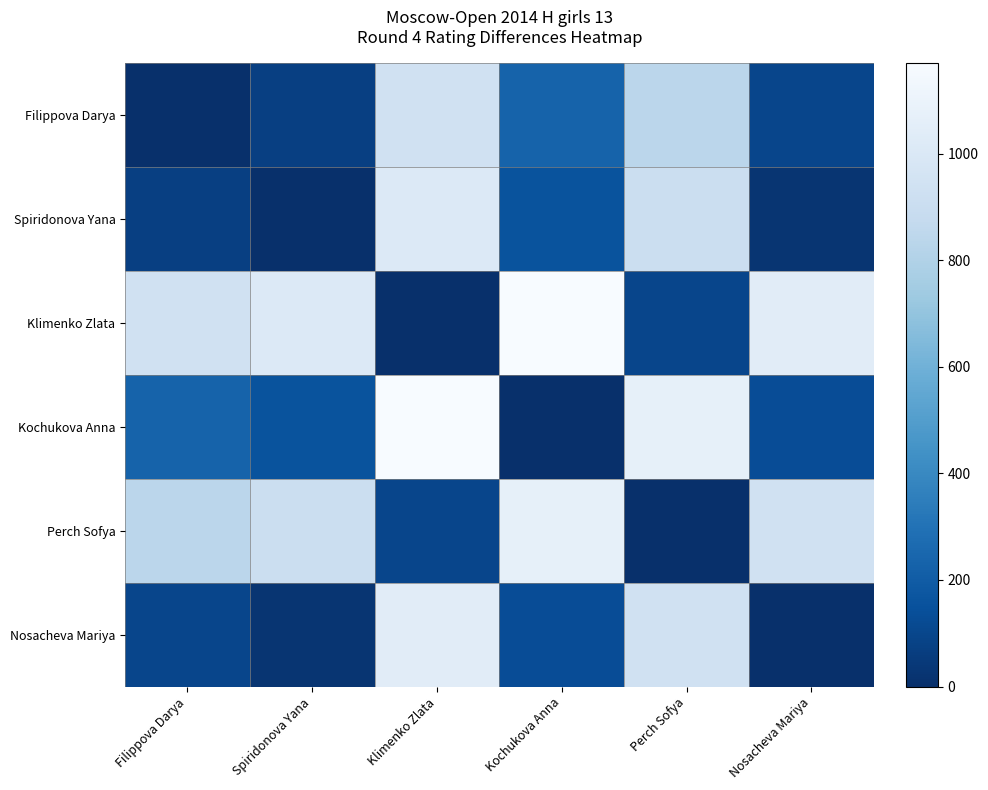

Reading left to right, list all the values displayed in this chart.

Filippova Darya: Filippova Darya=0	Spiridonova Yana=72	Klimenko Zlata=939	Kochukova Anna=230	Perch Sofya=839	Nosacheva Mariya=99
Spiridonova Yana: Filippova Darya=72	Spiridonova Yana=0	Klimenko Zlata=1011	Kochukova Anna=158	Perch Sofya=911	Nosacheva Mariya=27
Klimenko Zlata: Filippova Darya=939	Spiridonova Yana=1011	Klimenko Zlata=0	Kochukova Anna=1169	Perch Sofya=100	Nosacheva Mariya=1038
Kochukova Anna: Filippova Darya=230	Spiridonova Yana=158	Klimenko Zlata=1169	Kochukova Anna=0	Perch Sofya=1069	Nosacheva Mariya=131
Perch Sofya: Filippova Darya=839	Spiridonova Yana=911	Klimenko Zlata=100	Kochukova Anna=1069	Perch Sofya=0	Nosacheva Mariya=938
Nosacheva Mariya: Filippova Darya=99	Spiridonova Yana=27	Klimenko Zlata=1038	Kochukova Anna=131	Perch Sofya=938	Nosacheva Mariya=0